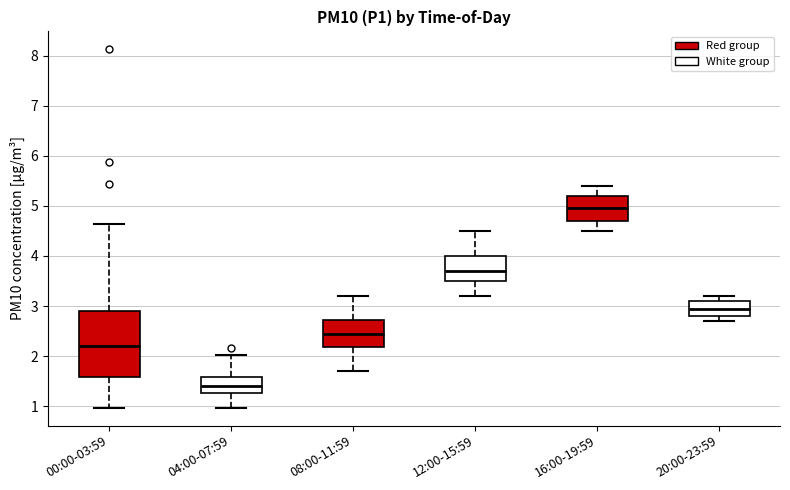

Which box's median line is the highest?

16:00-19:59